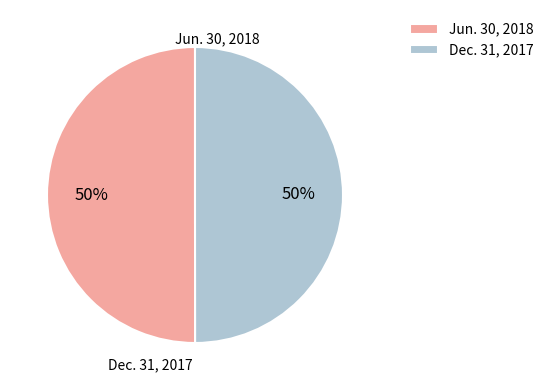

Approximately how many times larger is the value at Jun. 30, 2018 compared to Dec. 31, 2017?

1.0